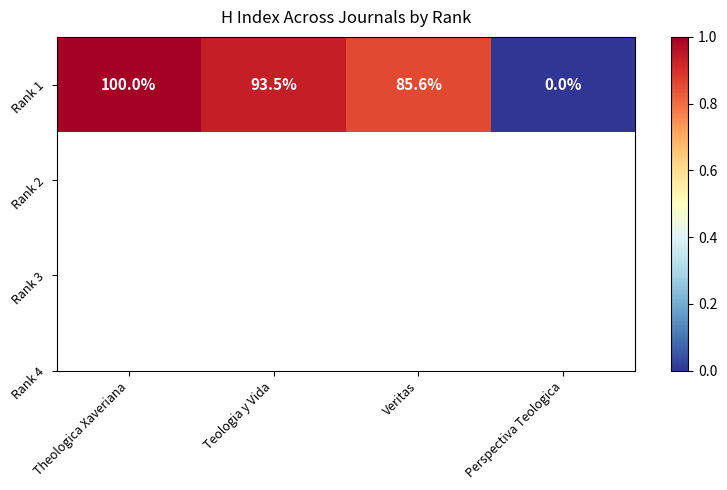

What is the maximum value shown in the chart?

139